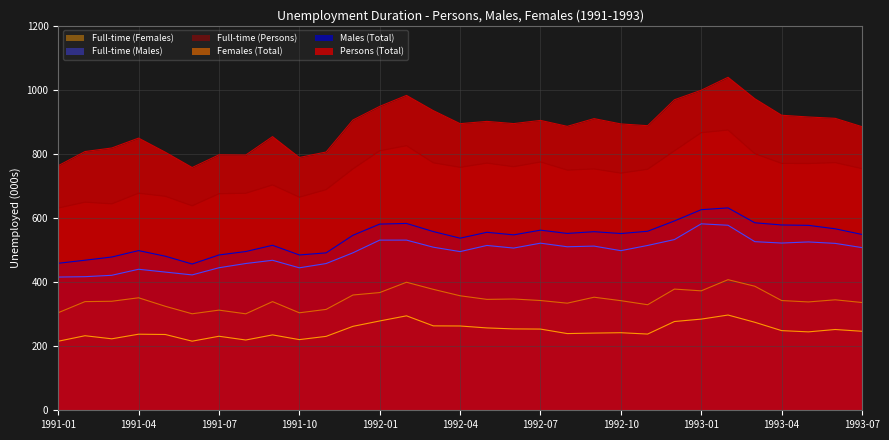

What is the value of the Full-time (Females) point at the 27th from the left?

274.7